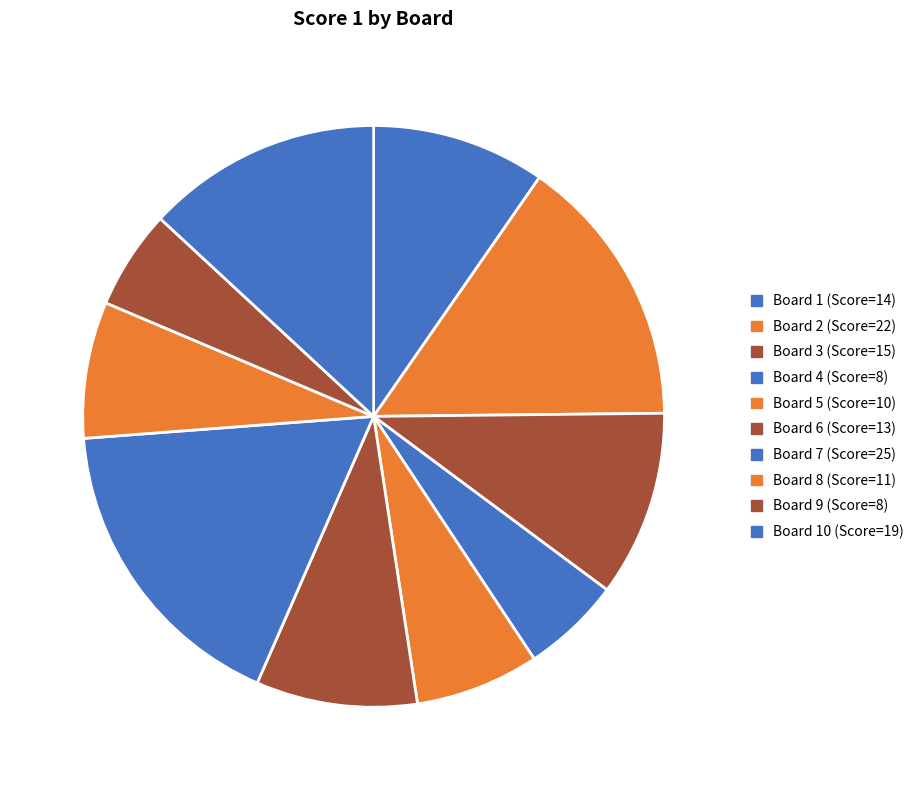

Count the number of slices in the pie.

10